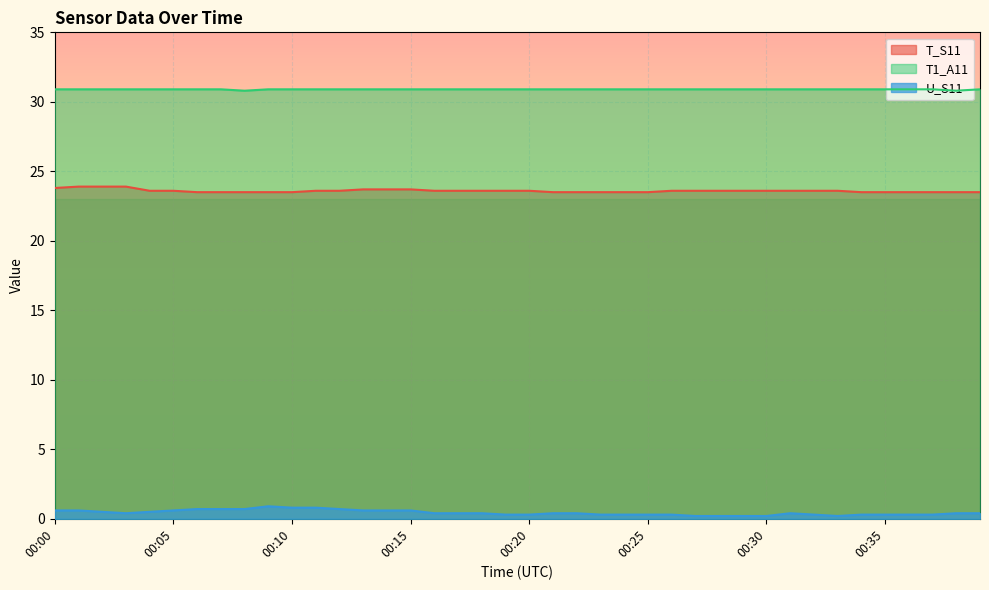

The T1_A11 series shows 13.1 at 00:14. True or false?

False